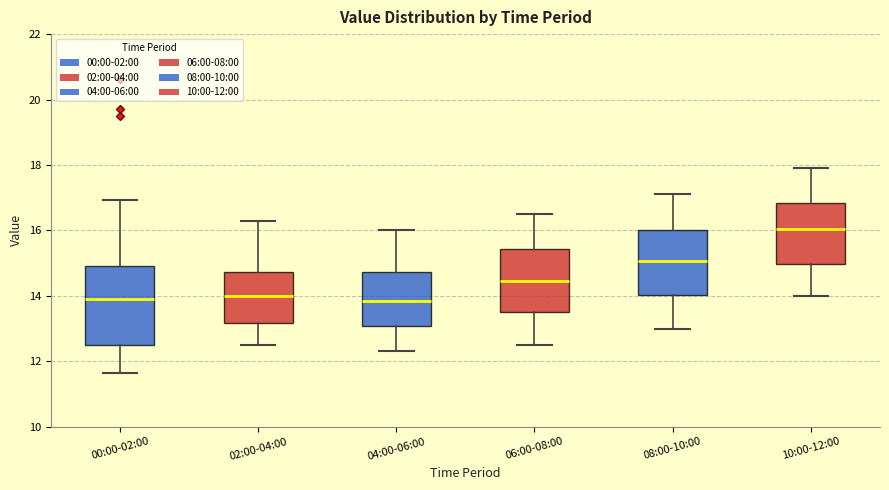

Reading left to right, transcribe this box plot: for each box, give where its median line is, the range the box spans, and where its two whiskers end, as read against the y-axis. The values are not printed on the chart, so give them approximately, as read against the axis.

00:00-02:00: median 14.0, box 12.6 to 15.0, whiskers 11.6 to 17.0
02:00-04:00: median 14.0, box 13.2 to 14.8, whiskers 12.6 to 16.4
04:00-06:00: median 13.8, box 13.0 to 14.8, whiskers 12.4 to 16.0
06:00-08:00: median 14.4, box 13.6 to 15.4, whiskers 12.6 to 16.6
08:00-10:00: median 15.0, box 14.0 to 16.0, whiskers 13.0 to 17.2
10:00-12:00: median 16.0, box 15.0 to 16.8, whiskers 14.0 to 18.0